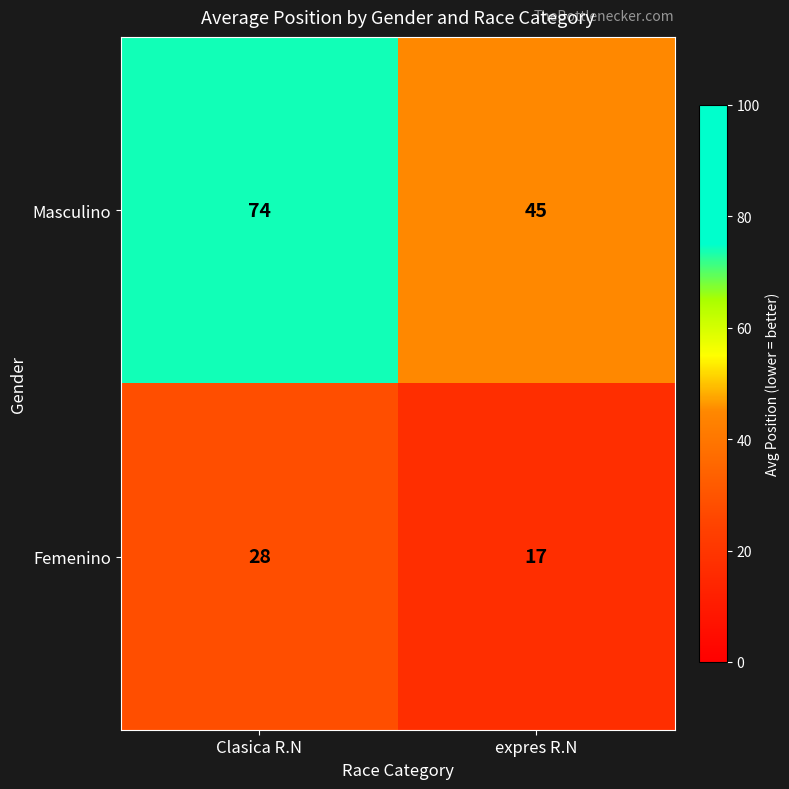

Which series has the widest spread of values?

Masculino